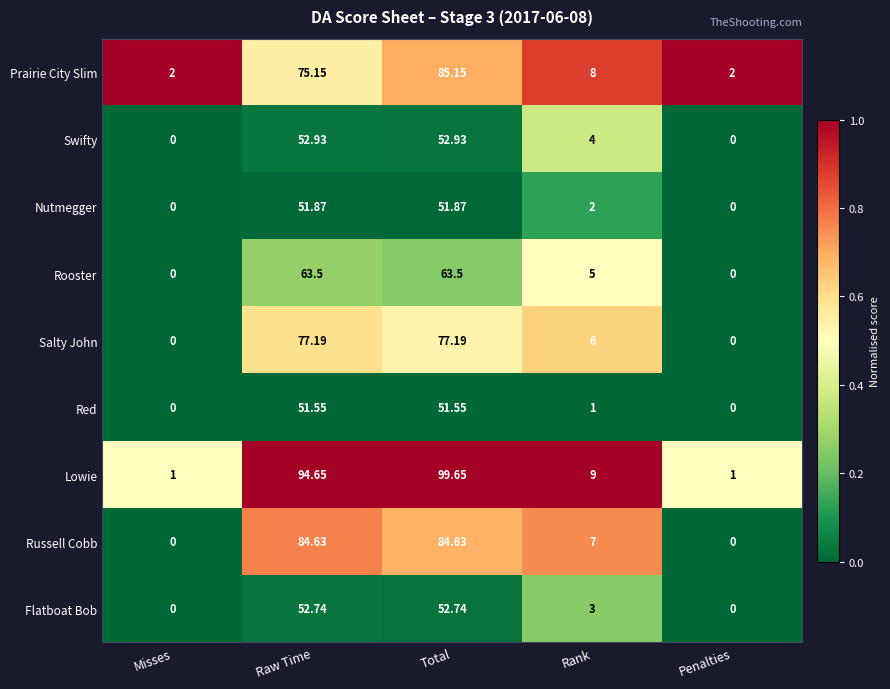

What is the spread (max minus min) of values at Rank?

8.0